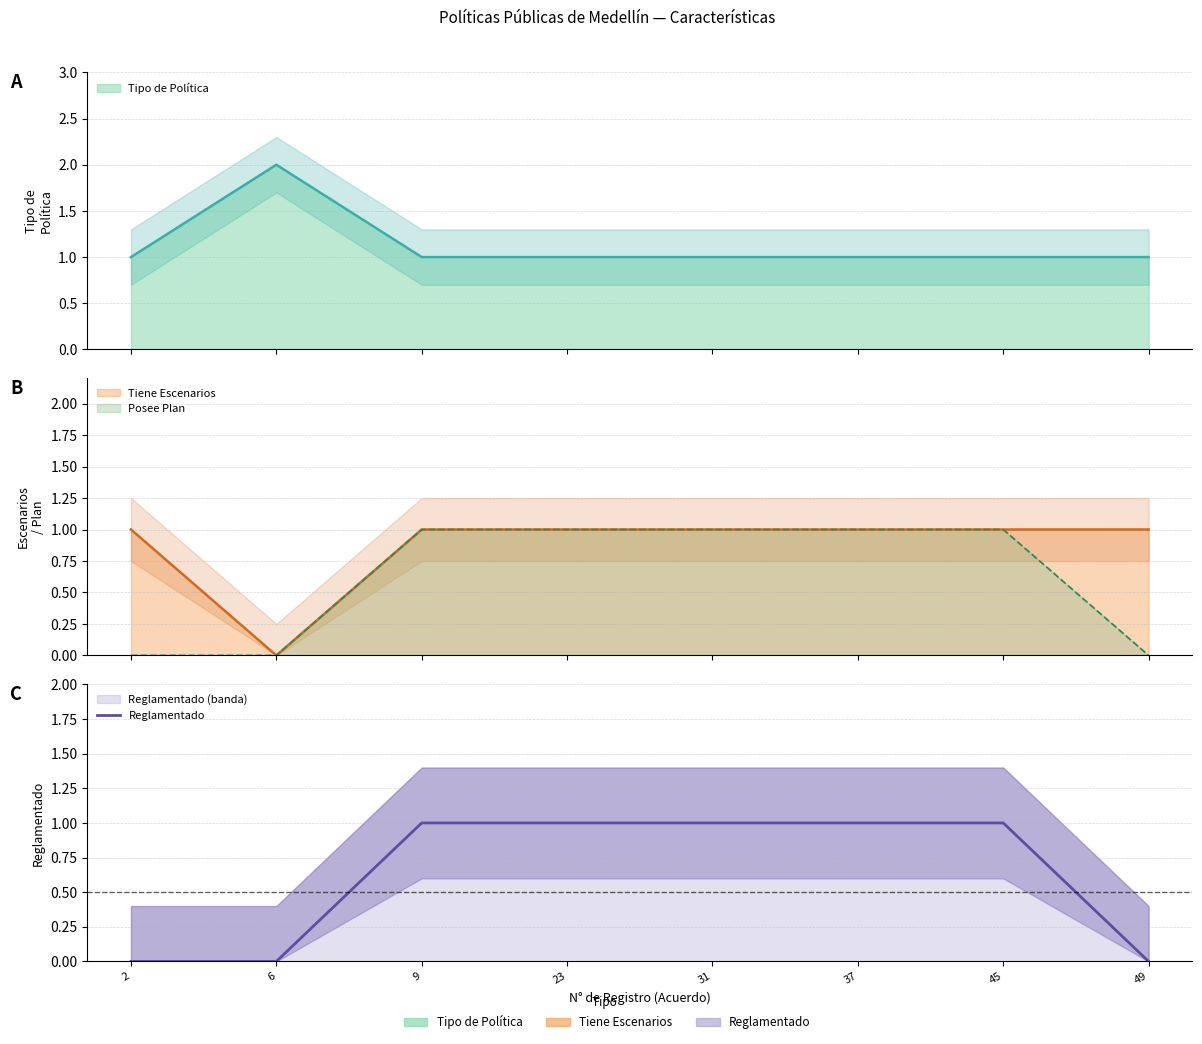

Reading right to left, transcribe all the data shown in this chart.

49=0	45=1	37=1	31=1	23=1	9=1	6=0	2=0